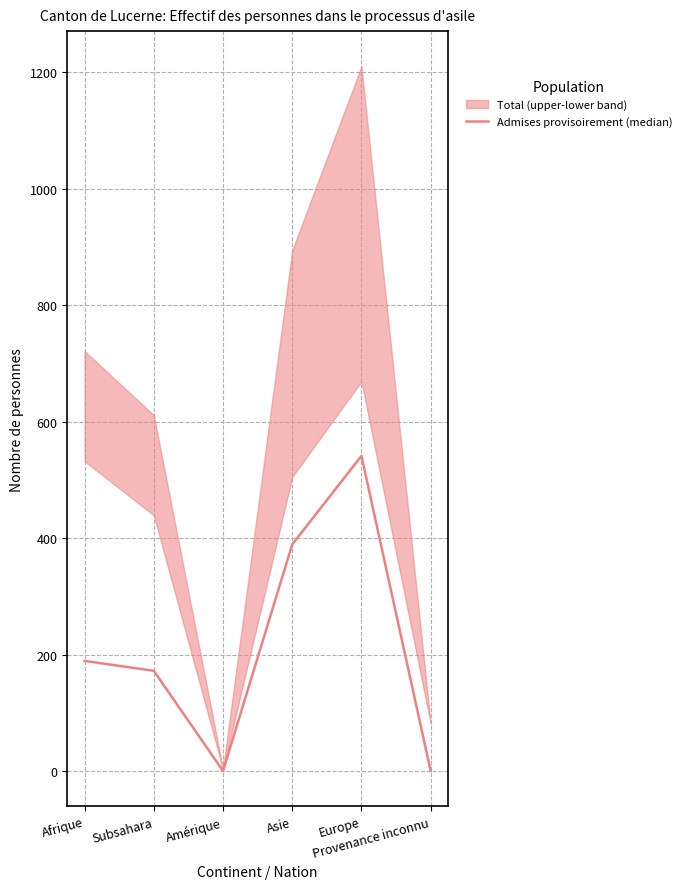

The value at Provenance inconnu is -352. True or false?

False